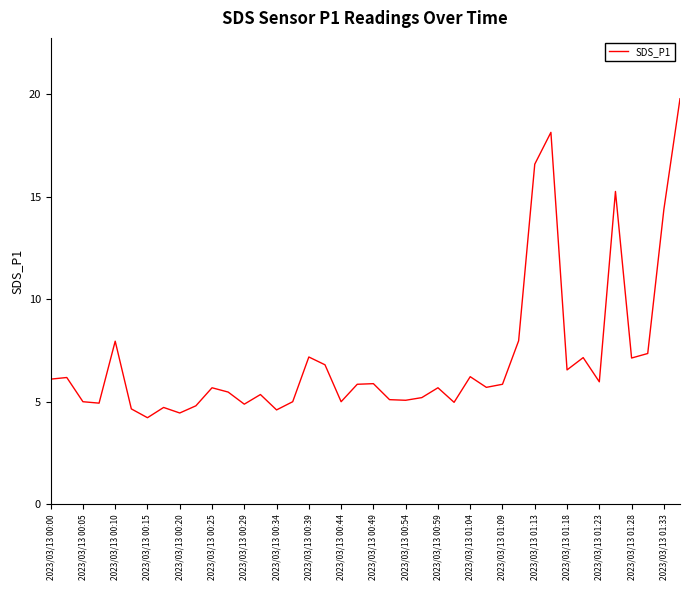

What is the greatest value displayed?

19.8